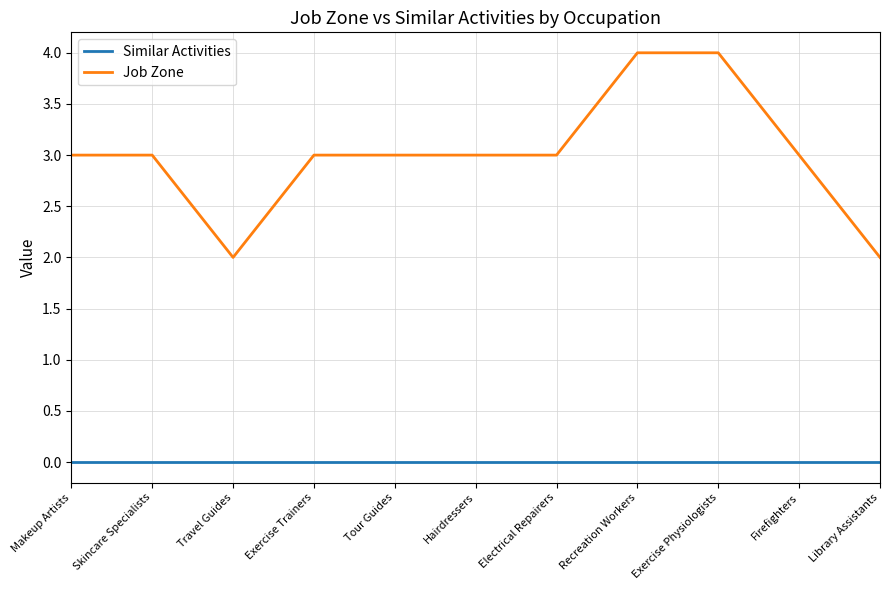

List the series in order of their peak value, lowest first.

Similar Activities, Job Zone